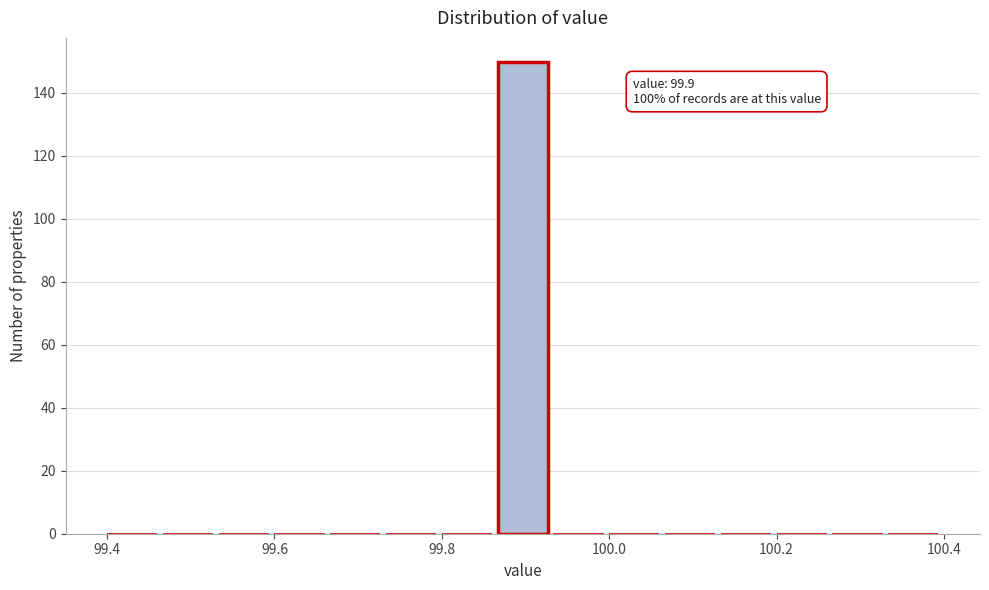

Read against the x-axis, roughly where is the centre of the tallest bar?

99.90